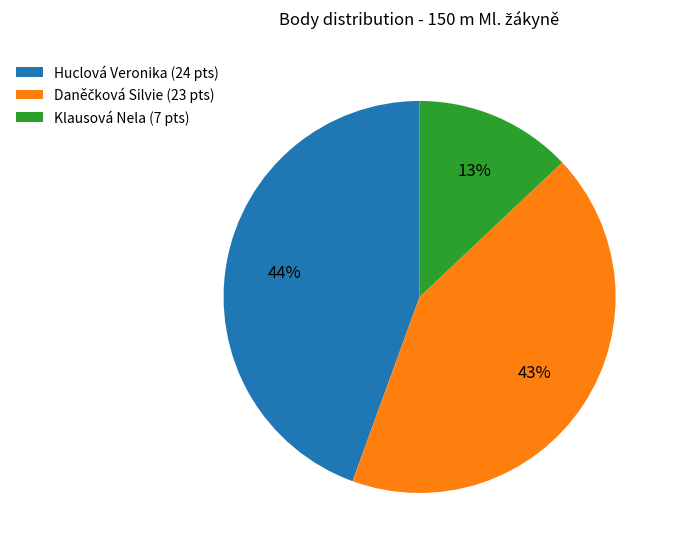

To the nearest percent, what percentage of the pie is Huclová Veronika?

44%